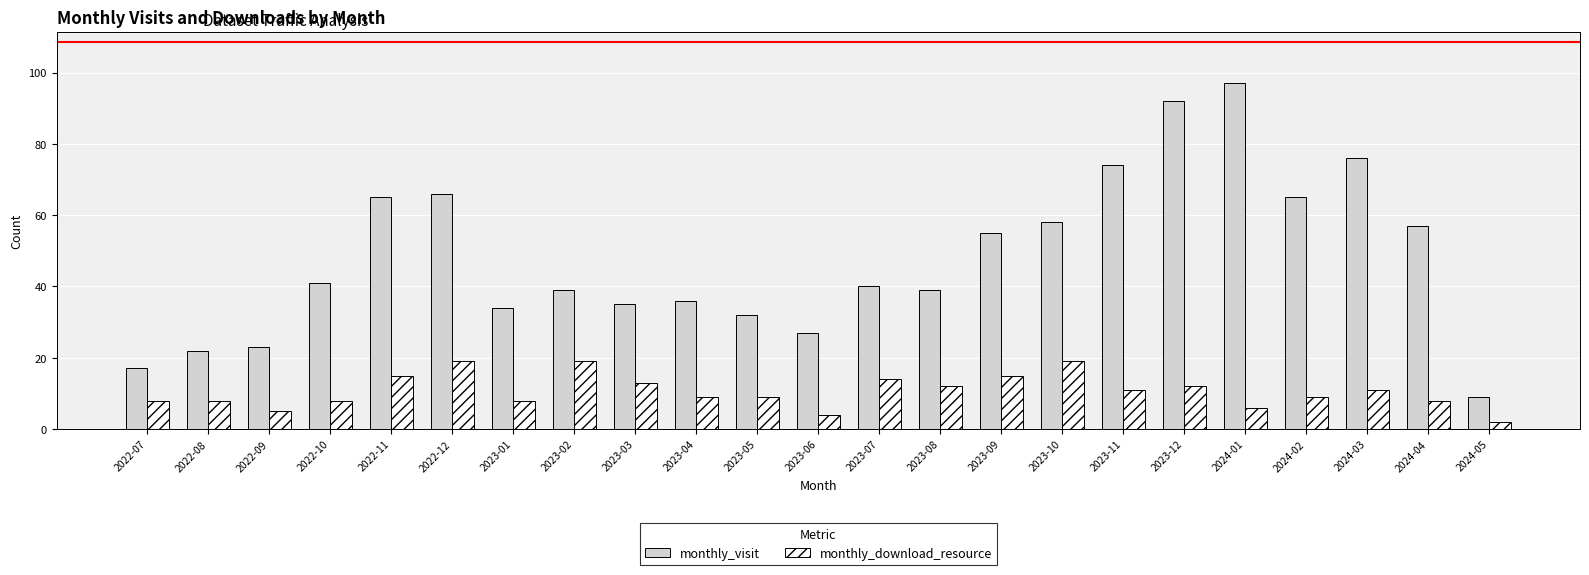

How many series are shown in this chart?

2